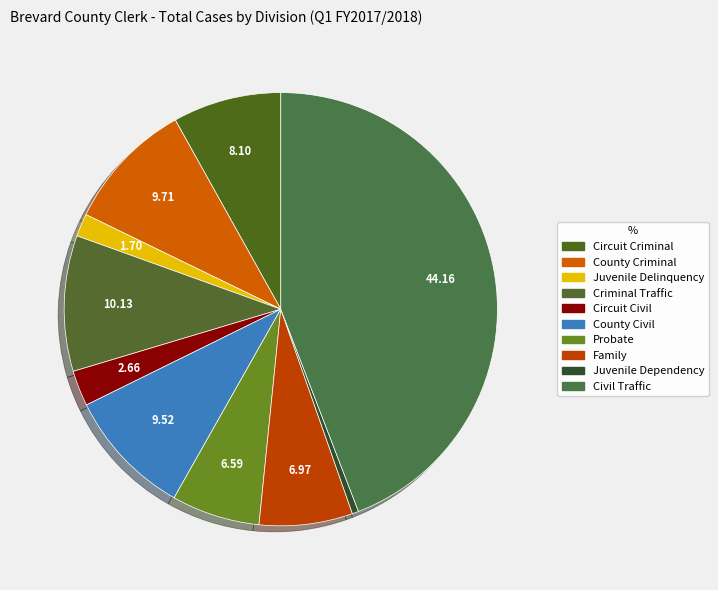

How many slices are in this pie chart?

10